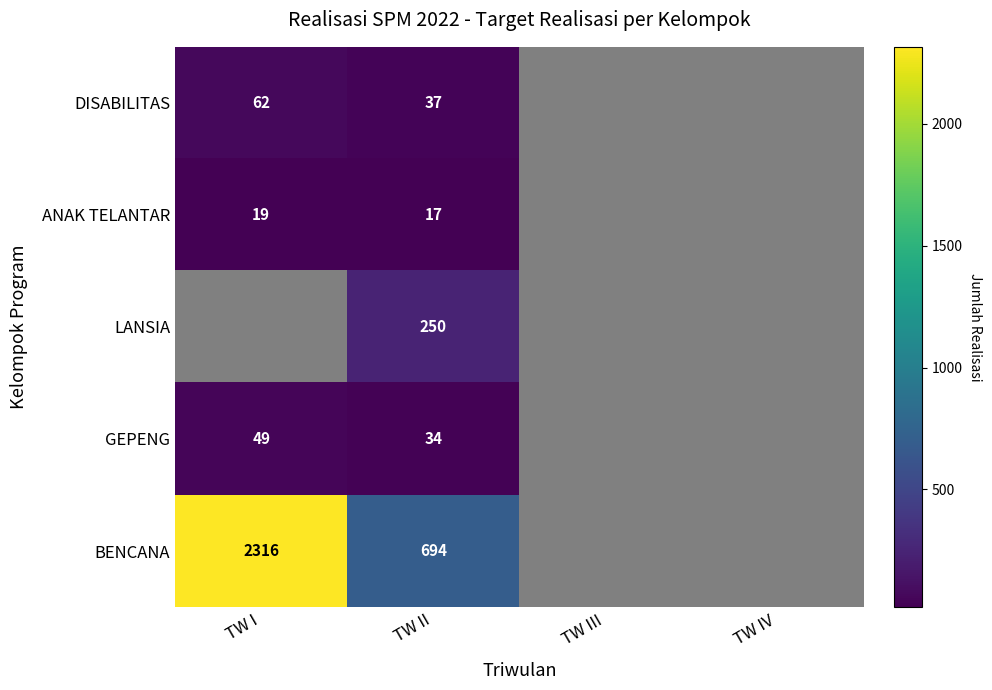

What is the difference between the BENCANA values at TW I and TW II?

1622